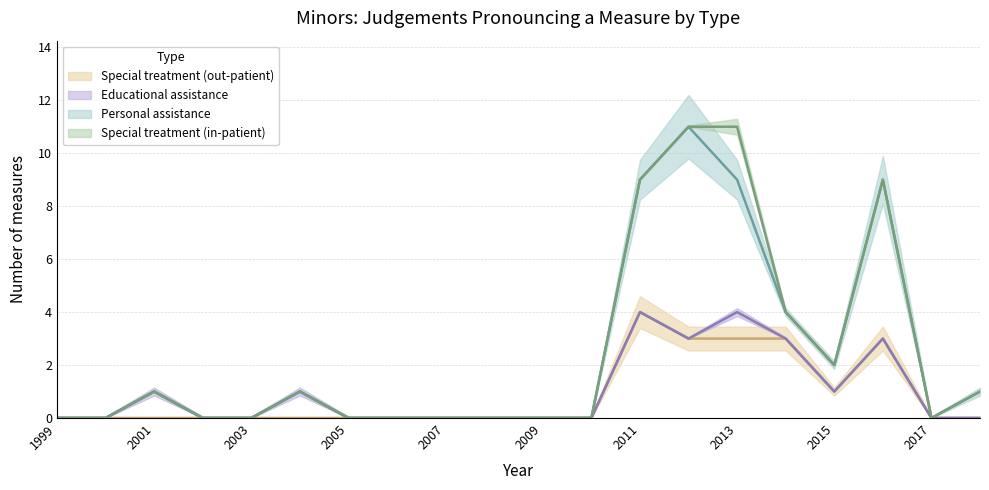

Does the chart have visible grid lines?

Yes